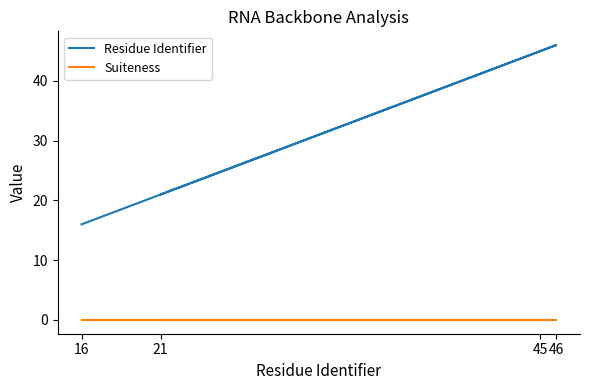

The value of Residue Identifier at 45 is 22. True or false?

False